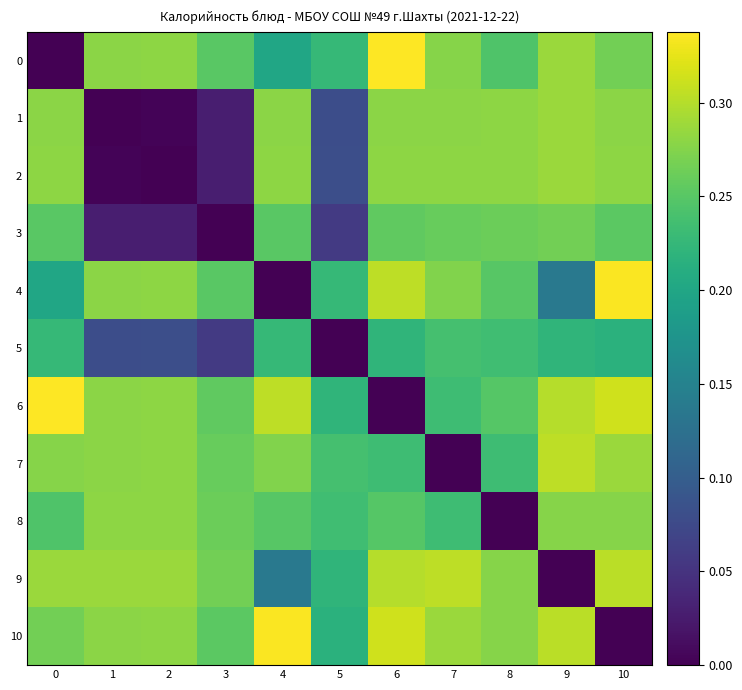

Reading left to right, extract all data points from this chart.

0: 0=0.0	1=0.3	2=0.3	3=0.3	4=0.2	5=0.2	6=0.3	7=0.3	8=0.2	9=0.3	10=0.3
1: 0=0.3	1=0.0	2=0.0	3=0.0	4=0.3	5=0.1	6=0.3	7=0.3	8=0.3	9=0.3	10=0.3
2: 0=0.3	1=0.0	2=0.0	3=0.0	4=0.3	5=0.1	6=0.3	7=0.3	8=0.3	9=0.3	10=0.3
3: 0=0.3	1=0.0	2=0.0	3=0.0	4=0.3	5=0.1	6=0.3	7=0.3	8=0.3	9=0.3	10=0.3
4: 0=0.2	1=0.3	2=0.3	3=0.3	4=0.0	5=0.2	6=0.3	7=0.3	8=0.3	9=0.1	10=0.3
5: 0=0.2	1=0.1	2=0.1	3=0.1	4=0.2	5=0.0	6=0.2	7=0.2	8=0.2	9=0.2	10=0.2
6: 0=0.3	1=0.3	2=0.3	3=0.3	4=0.3	5=0.2	6=0.0	7=0.2	8=0.2	9=0.3	10=0.3
7: 0=0.3	1=0.3	2=0.3	3=0.3	4=0.3	5=0.2	6=0.2	7=0.0	8=0.2	9=0.3	10=0.3
8: 0=0.2	1=0.3	2=0.3	3=0.3	4=0.3	5=0.2	6=0.2	7=0.2	8=0.0	9=0.3	10=0.3
9: 0=0.3	1=0.3	2=0.3	3=0.3	4=0.1	5=0.2	6=0.3	7=0.3	8=0.3	9=0.0	10=0.3
10: 0=0.3	1=0.3	2=0.3	3=0.3	4=0.3	5=0.2	6=0.3	7=0.3	8=0.3	9=0.3	10=0.0